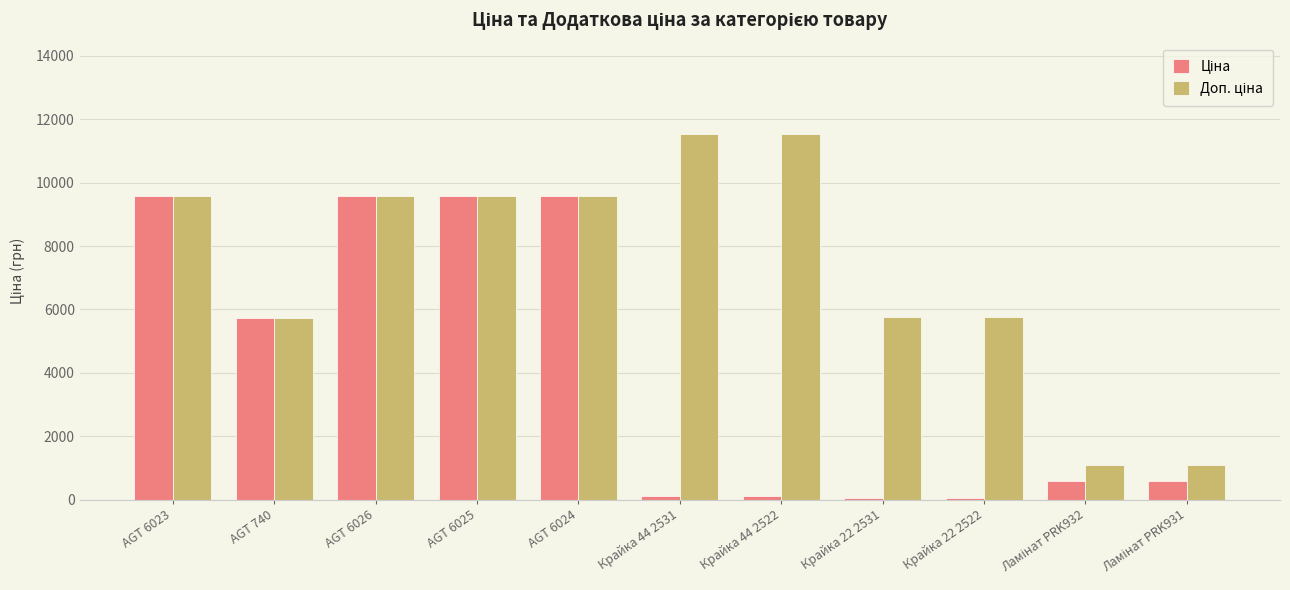

What is the total value across all series at AGT 6024?

19170.8